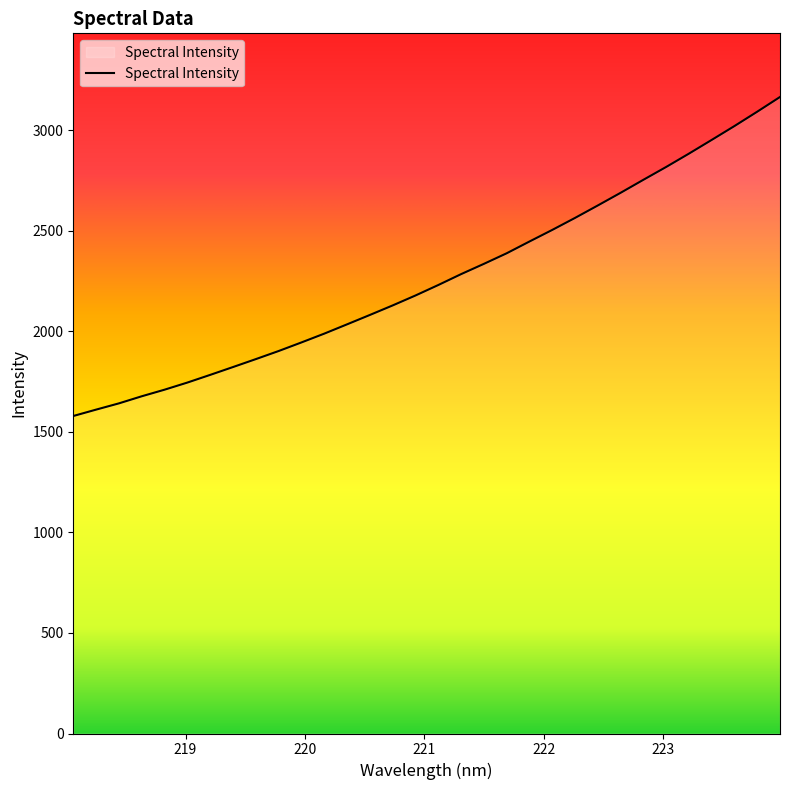

What is the difference between the maximum and minimum values?

1586.8